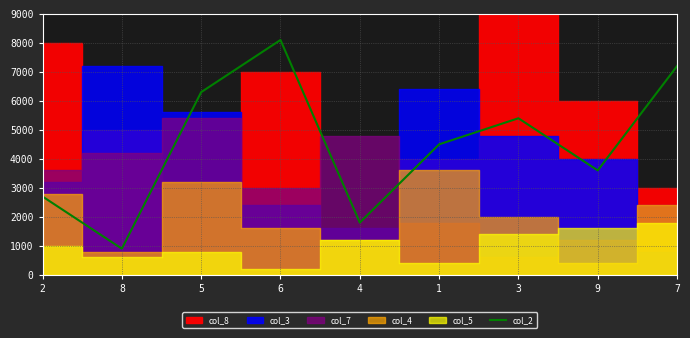

What is the lowest value of the col_2 series?

900